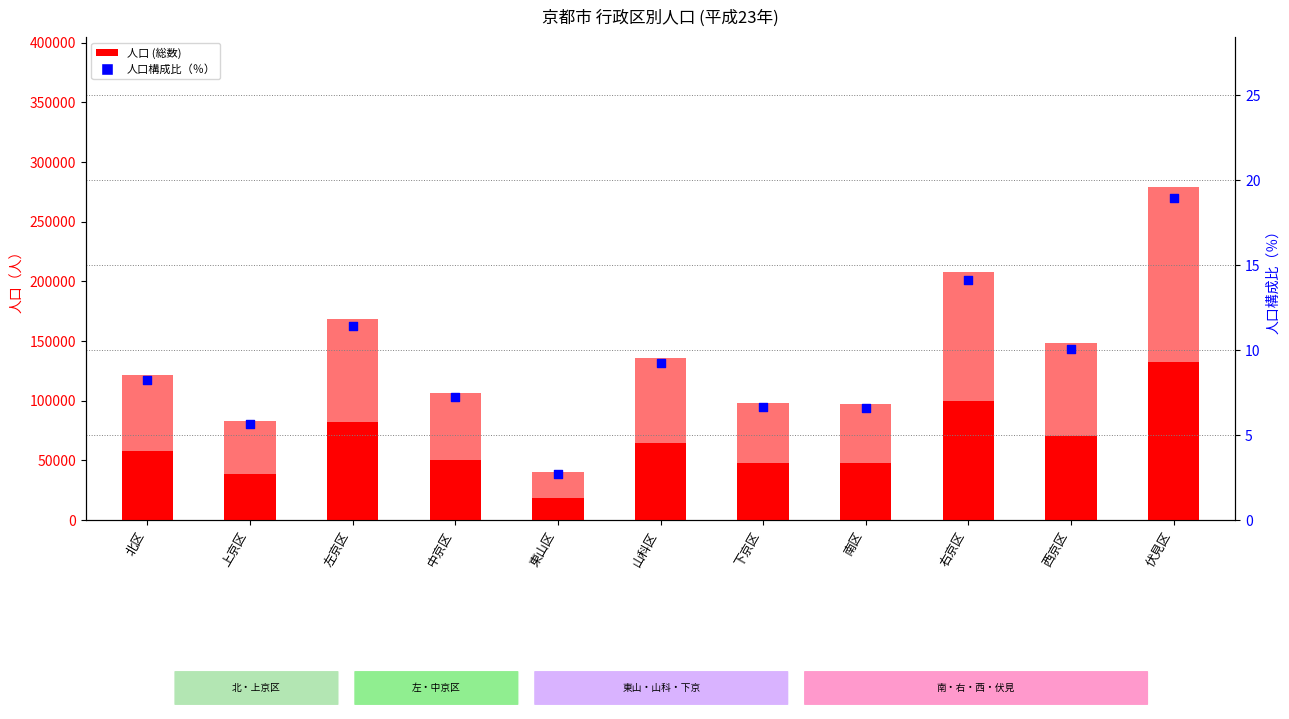

At how many categories does at least one series exceed 14187?

11